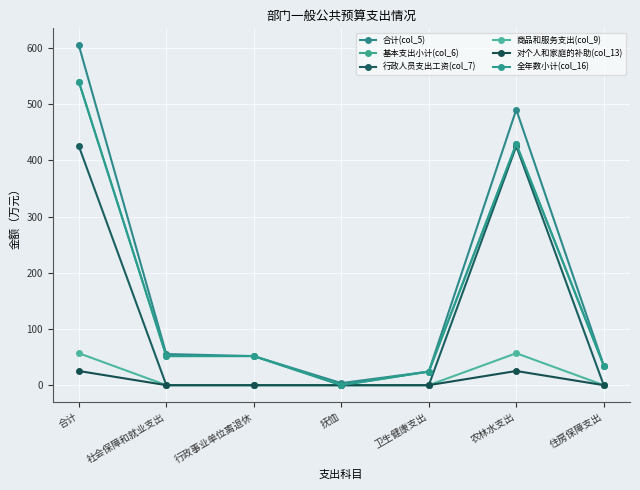

What is the difference between the maximum and minimum values in the 对个人和家庭的补助(col_13) series?

25.2